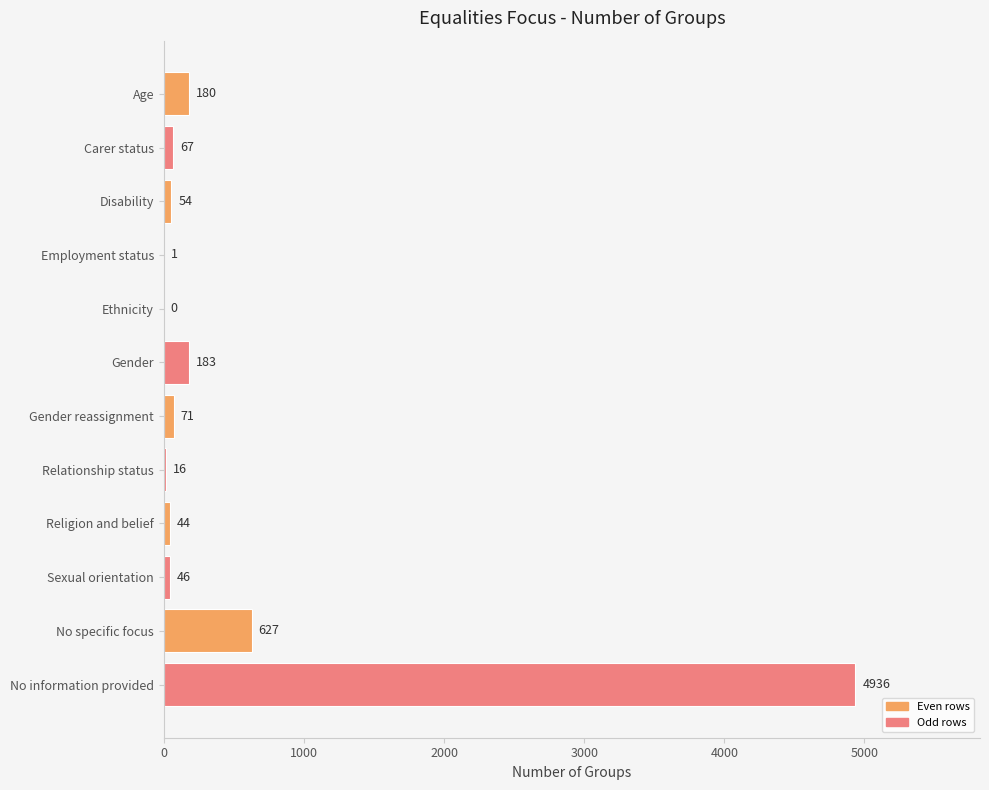

Which has a higher value, Disability or No specific focus?

No specific focus